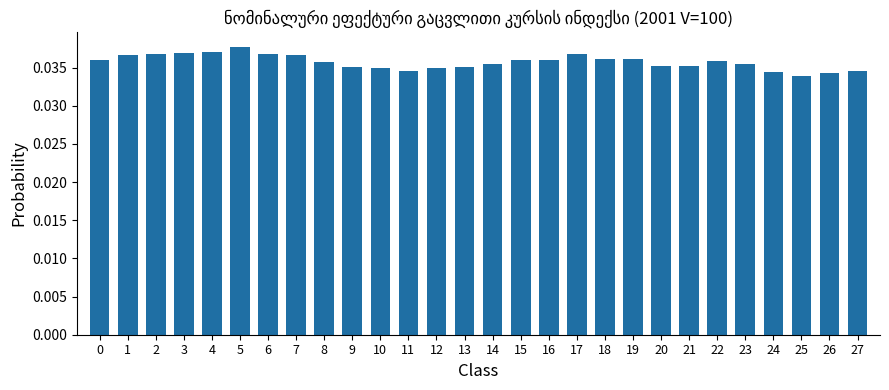

What is the sum of all values?

1.0